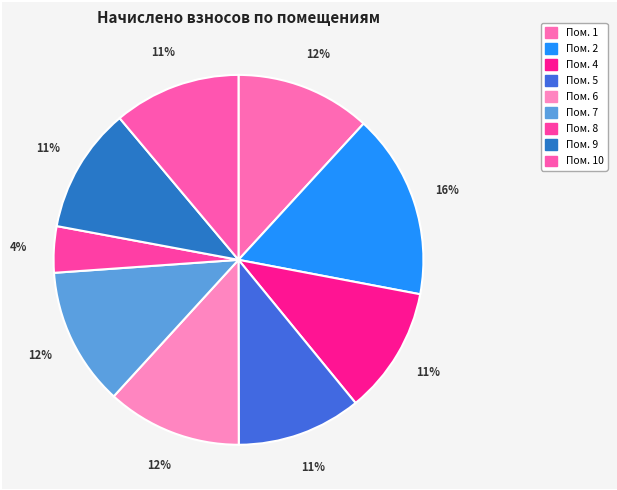

Count the number of slices in the pie.

9